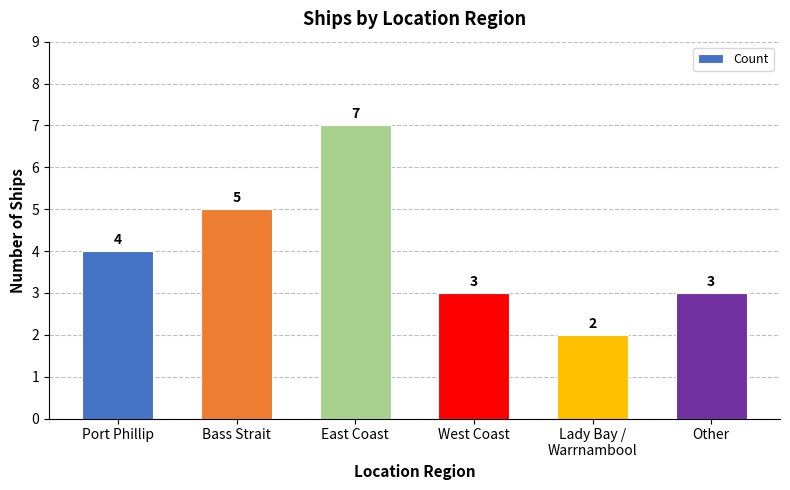

What is the average value?

4